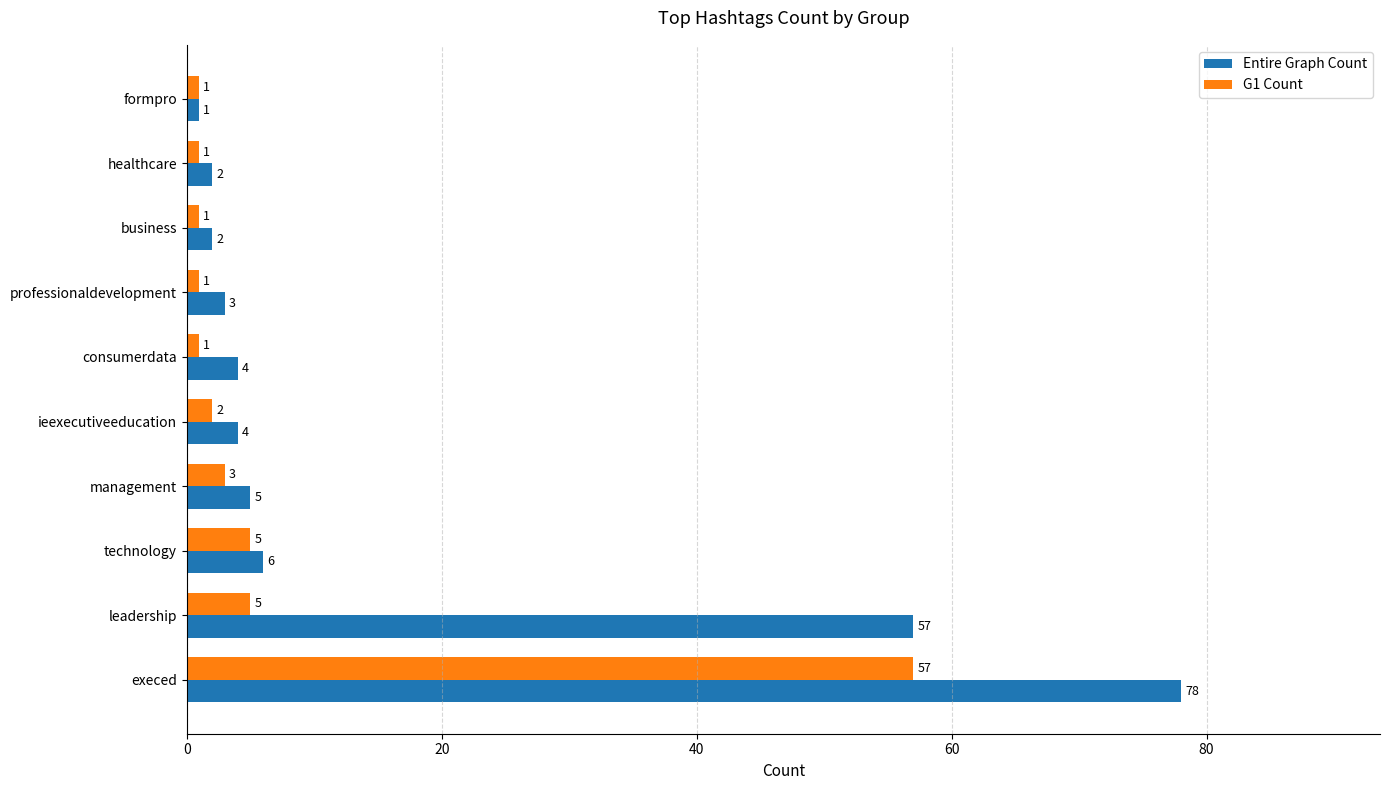

The G1 Count series shows 1 at healthcare. True or false?

True